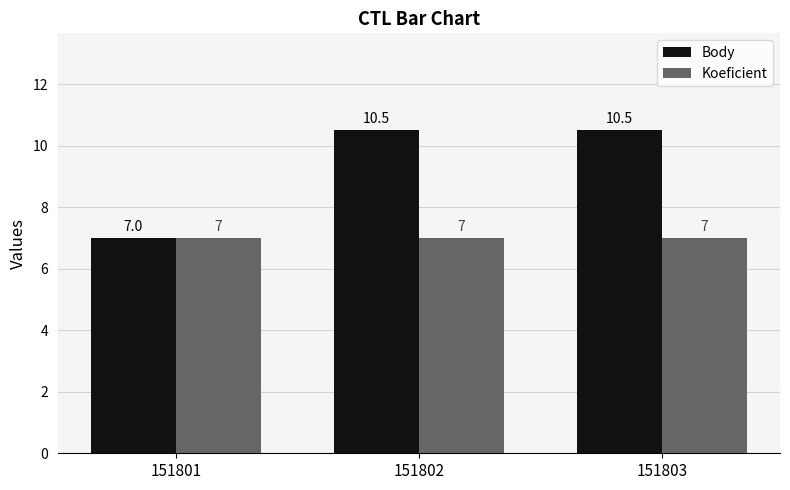

How many data points in Body are less than 10?

1